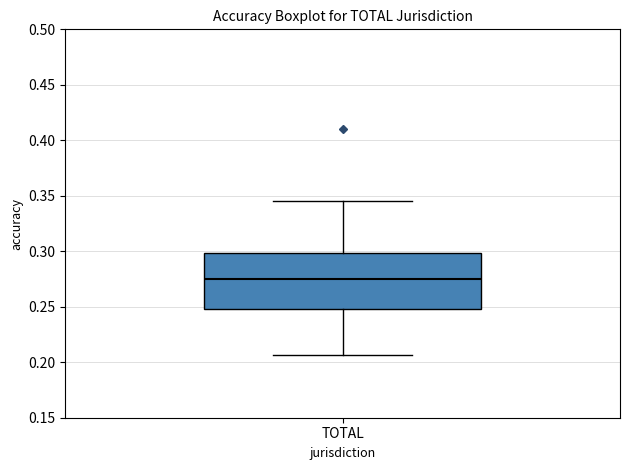

Read this box plot against the y-axis: the position of the median line, the range covered by the box, and the ends of both whiskers. The values are not printed on the chart, so give them approximately, as read against the axis.

median 0.275, box 0.250 to 0.300, whiskers 0.205 to 0.345